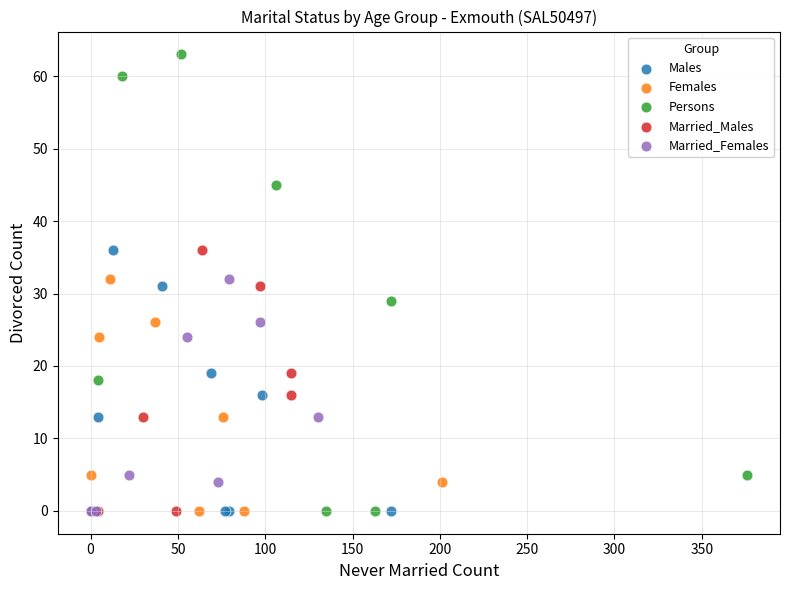

What are all the series names shown in the legend?

Males, Females, Persons, Married_Males, Married_Females